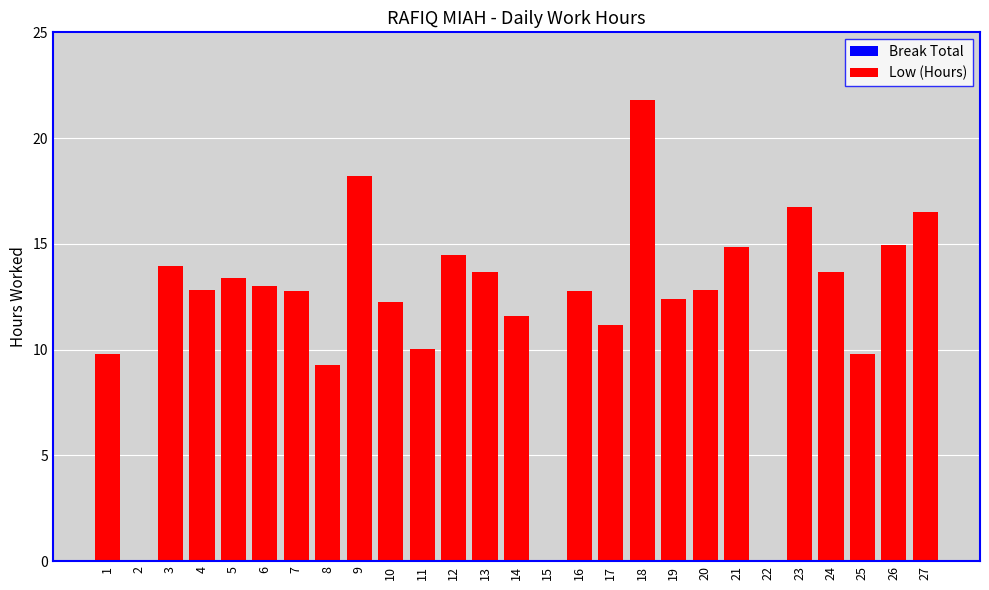

Approximately how many times larger is the value at 4 compared to 6?

1.0